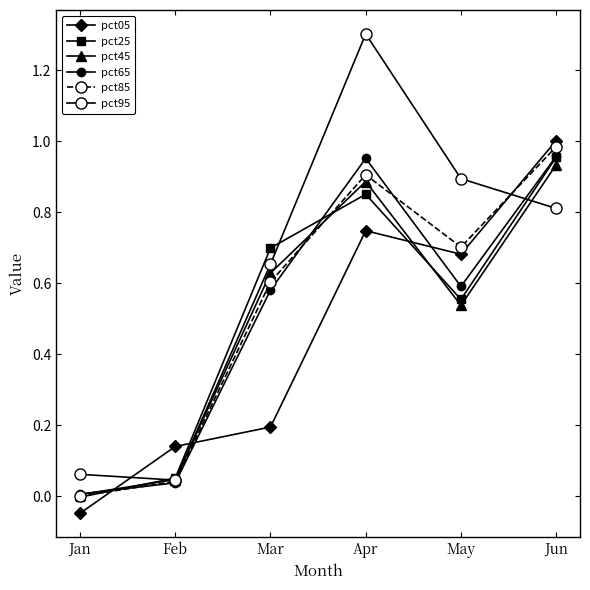

How many lines are shown in the chart?

6